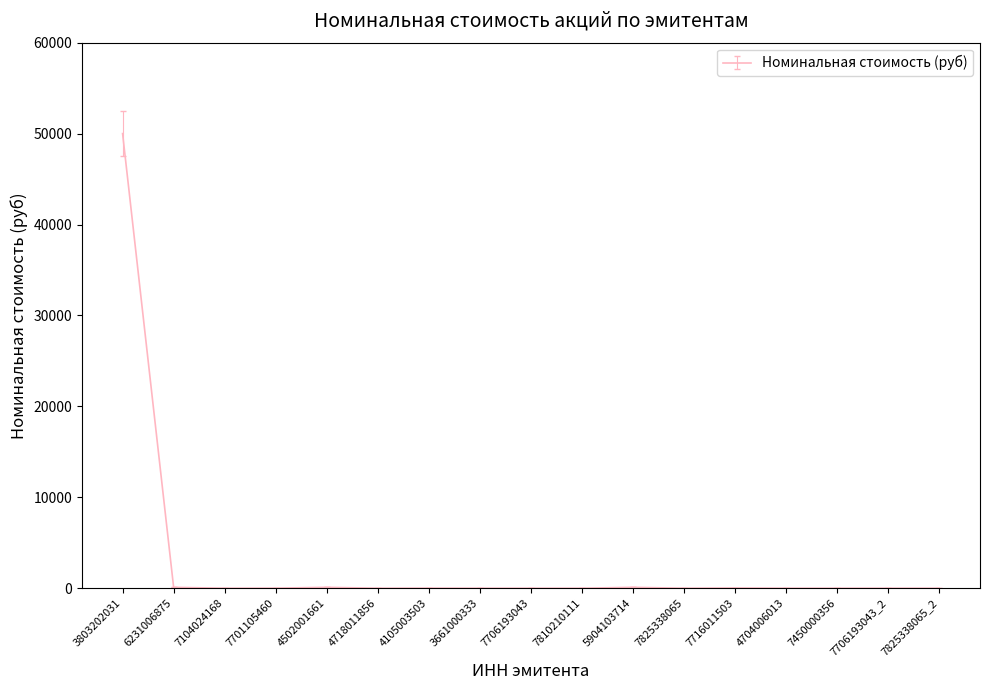

Count the number of data series in this chart.

1